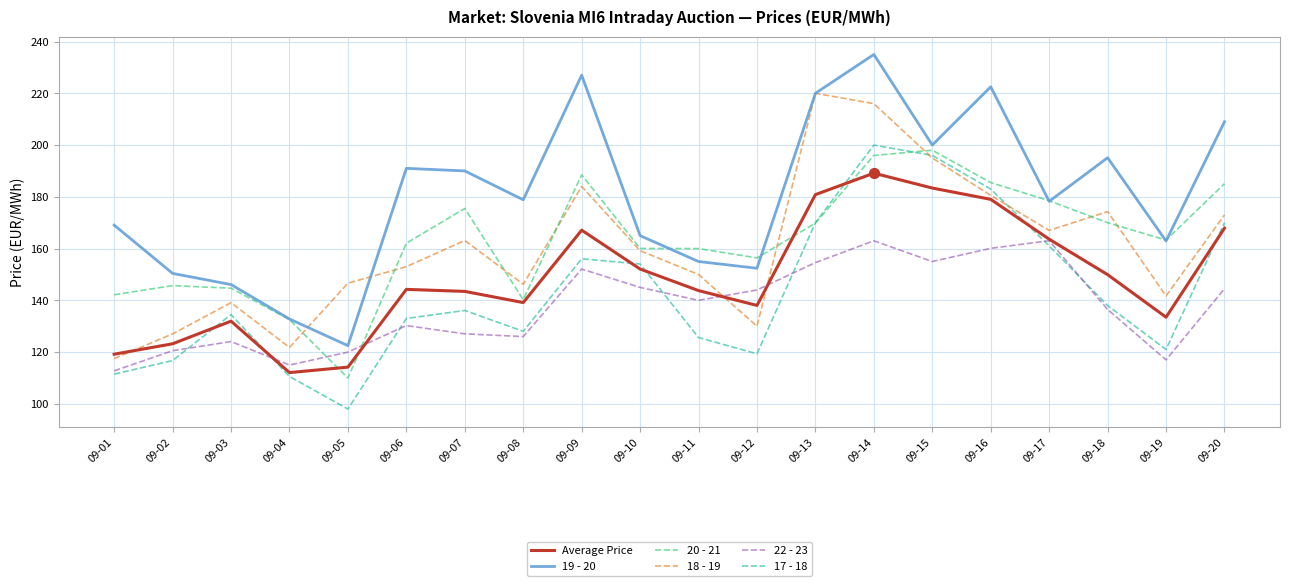

Which series changed the most between 09-06 and 09-14?

17 - 18